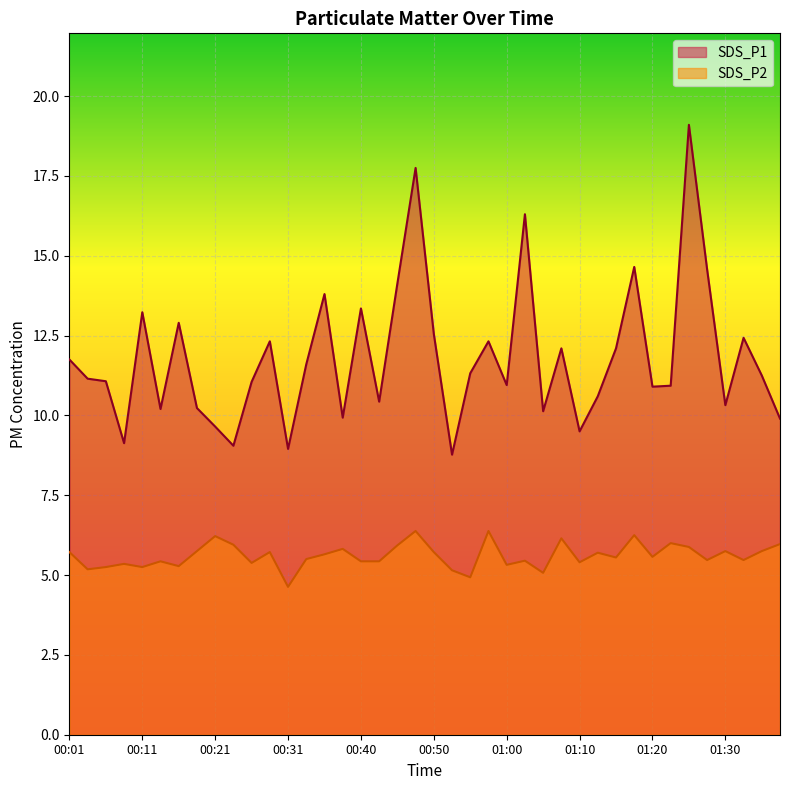

True or false: SDS_P2 and SDS_P1 intersect in this chart.

False